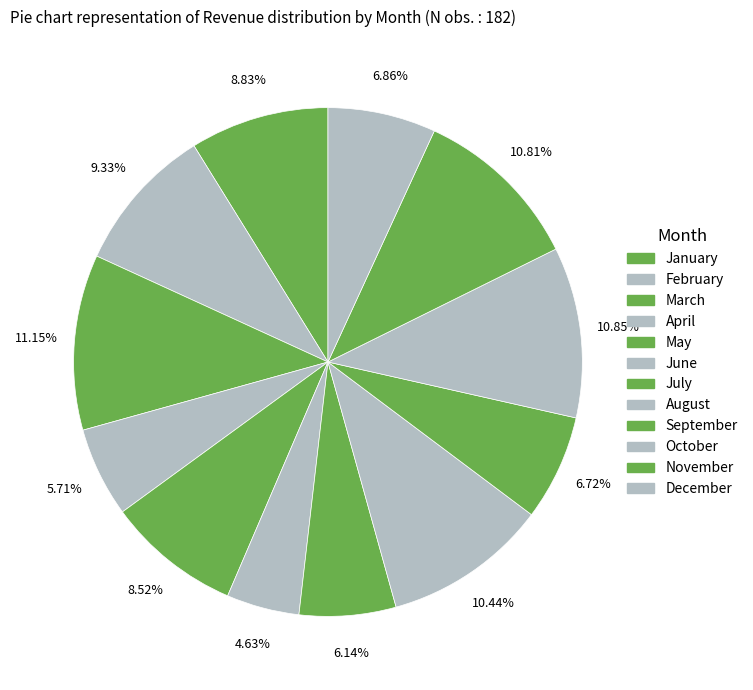

How much of the chart is everything except March?

88.8%